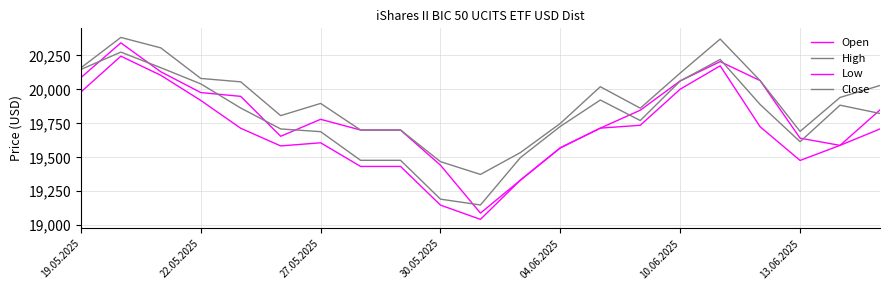

How many interior local valleys does the Low series have?

3